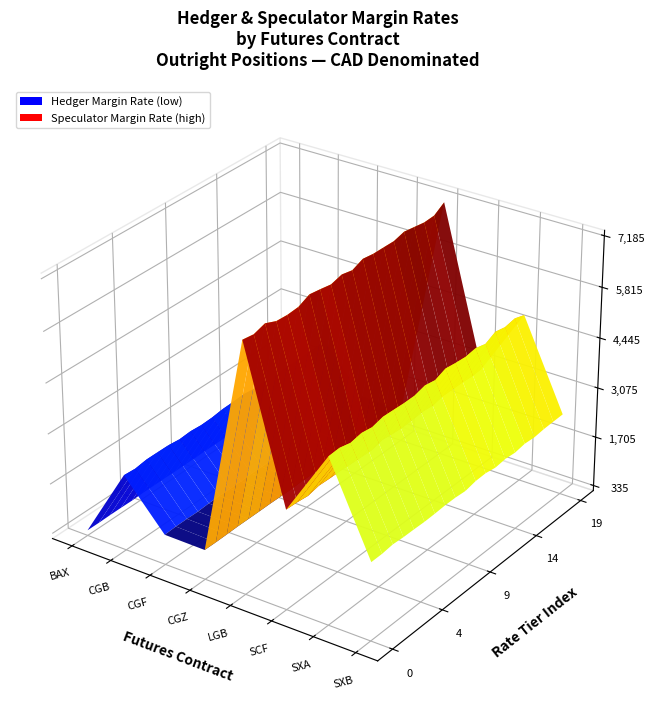

Reading left to right, extract all data points from this chart.

HEDGER MARGIN RATE: BAX=334	CGB=2237	CGF=1017	CGZ=995	LGB=6889	SCF=2853	SXA=4660	SXB=2305
SPECULATOR MARGIN RATE: BAX=384	CGB=2337	CGF=1117	CGZ=1045	LGB=7089	SCF=2953	SXA=4860	SXB=2405